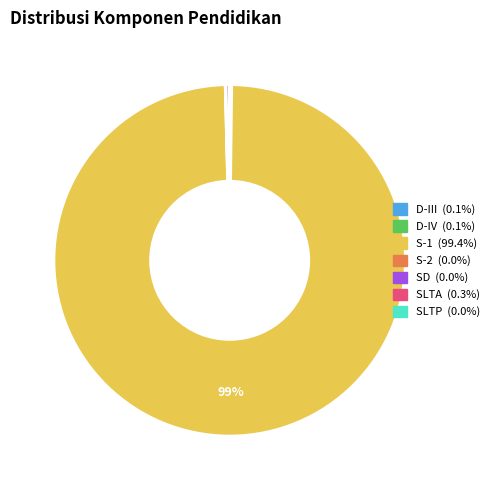

What is the largest slice in the pie chart?

S-1